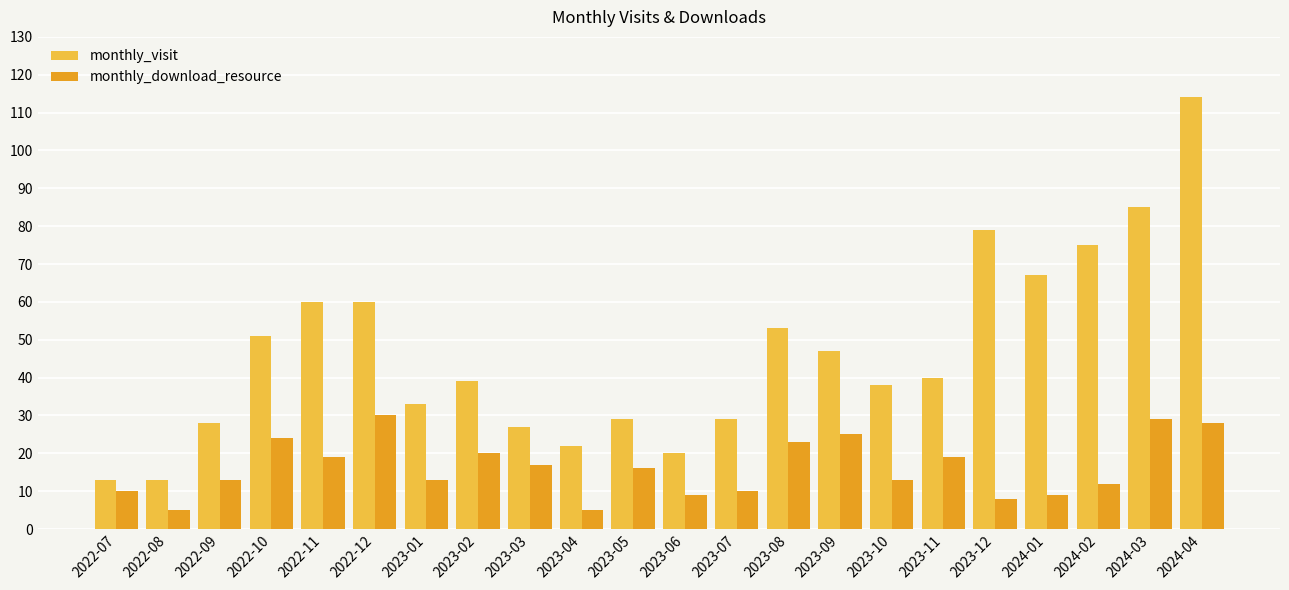

Is the value of monthly_download_resource at 2023-02 greater than the value of monthly_visit at 2022-10?

No